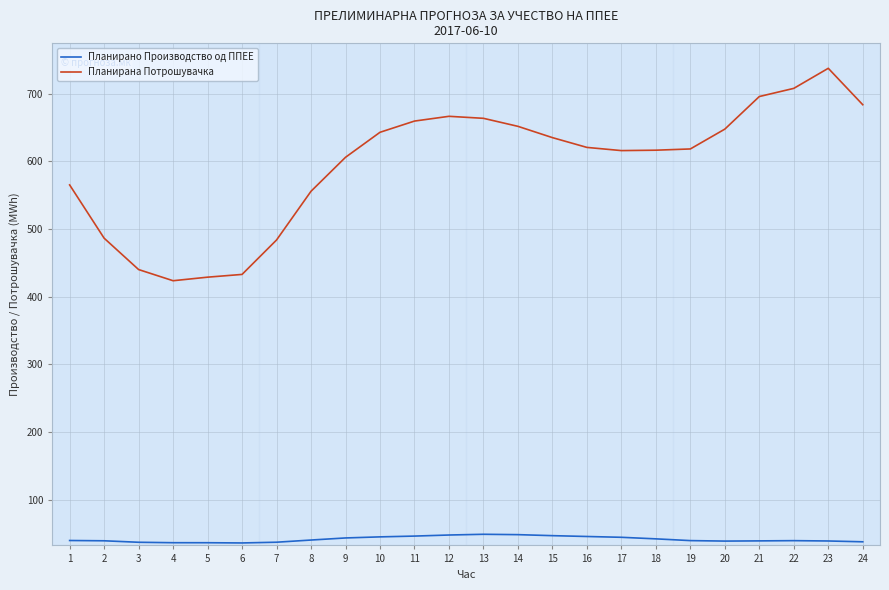

What is the difference between the maximum and second lowest values in the Планирано Производство од ППЕЕ series?

12.5